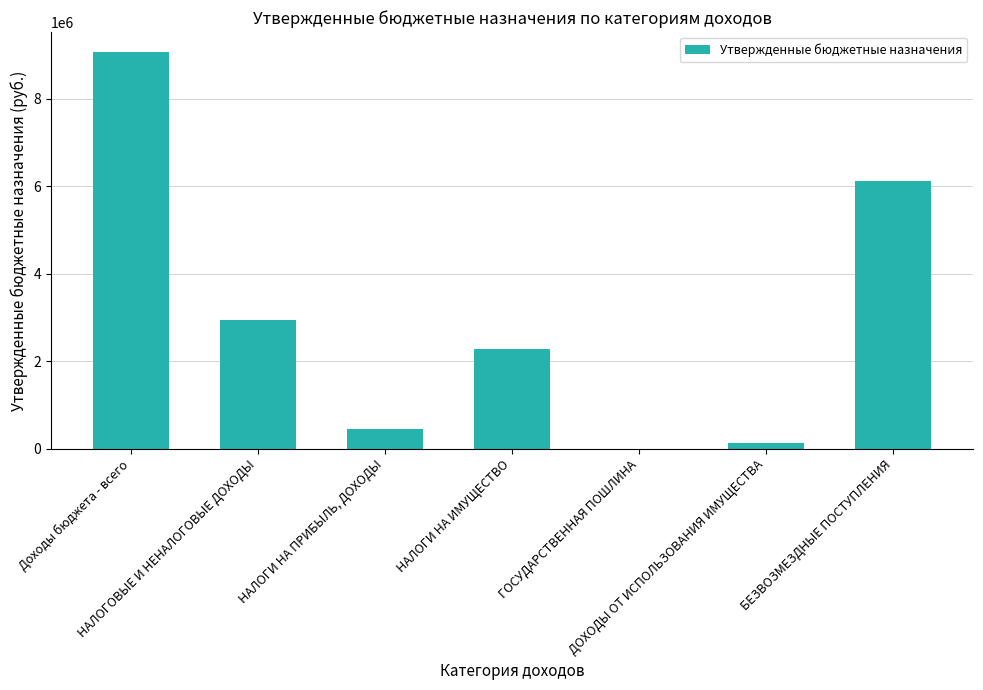

Is it true that the value at НАЛОГИ НА ИМУЩЕСТВО is 2283200?

True